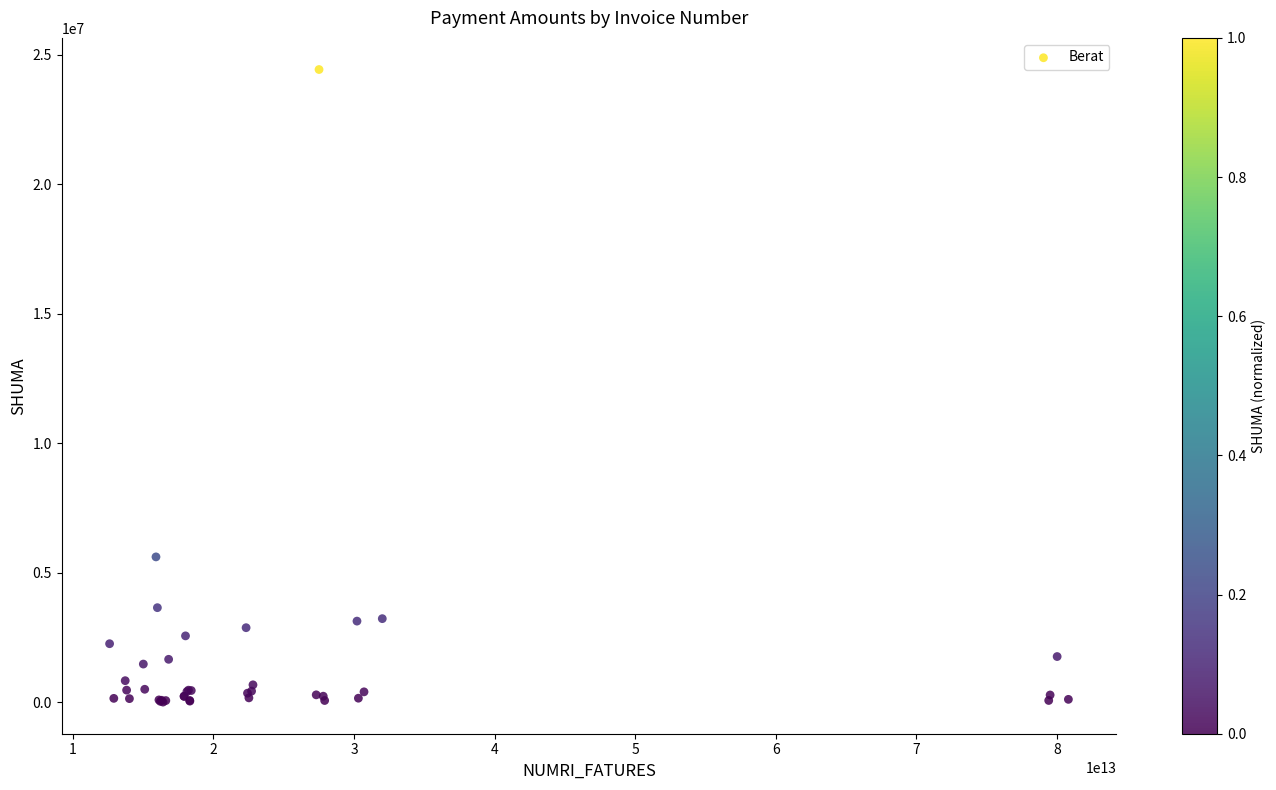

What Y value in the scatter plot is closest to 12222924?

5616723